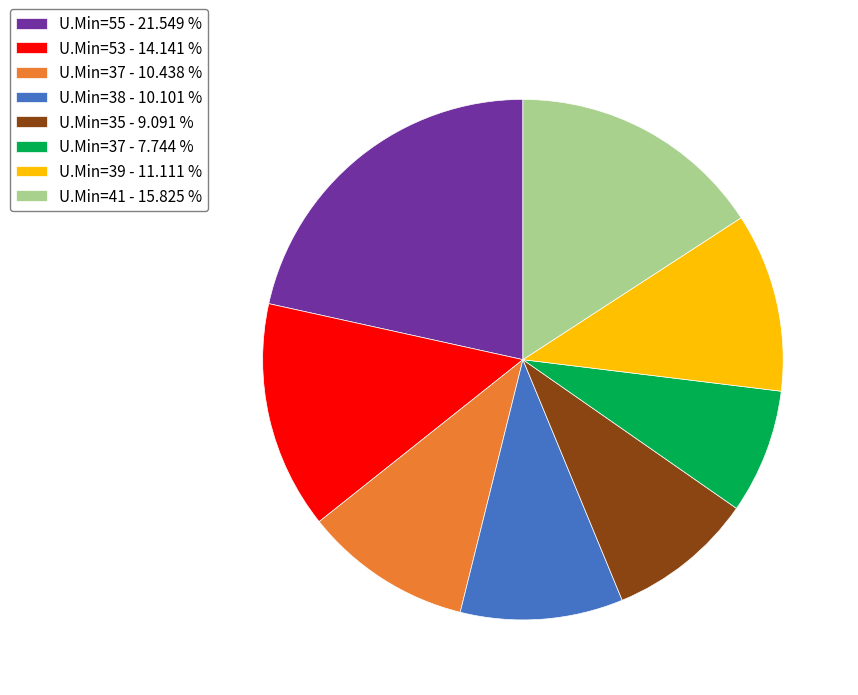

Is the sum of U.Min=35 - 9.091 % and U.Min=39 - 11.111 % greater than half?

No